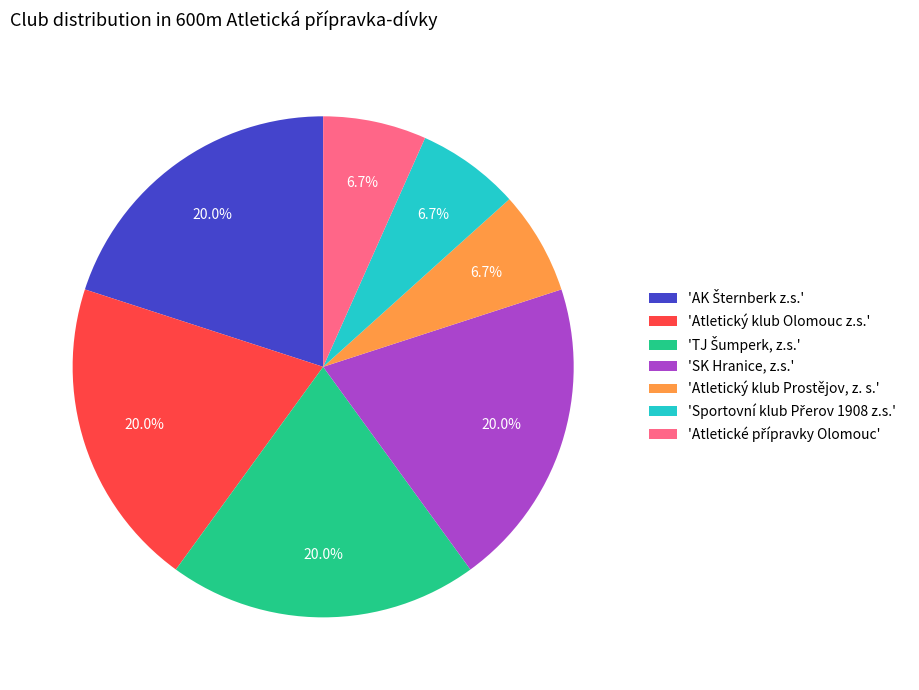

Is there any slice that represents more than half of the pie?

No